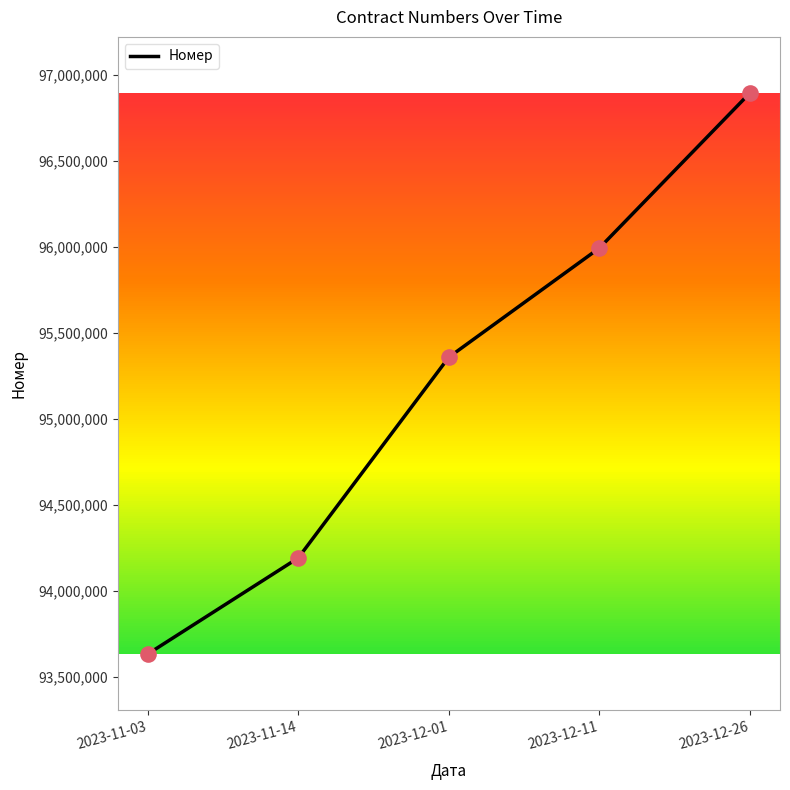

What is the ratio of the value at 2023-12-26 to the value at 2023-12-01?

1.0